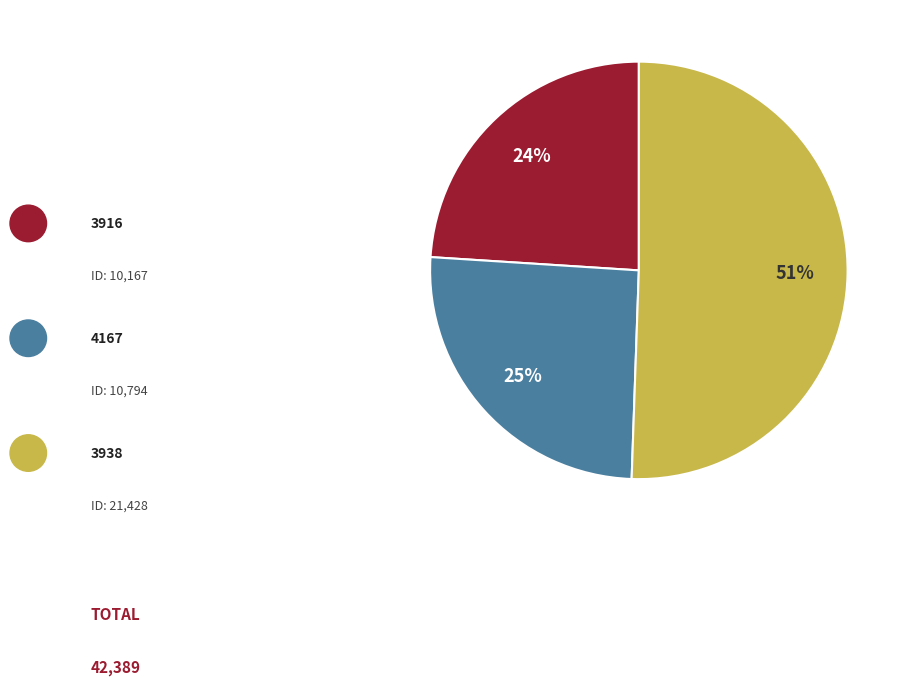

To the nearest percent, what is the average slice percentage?

33%